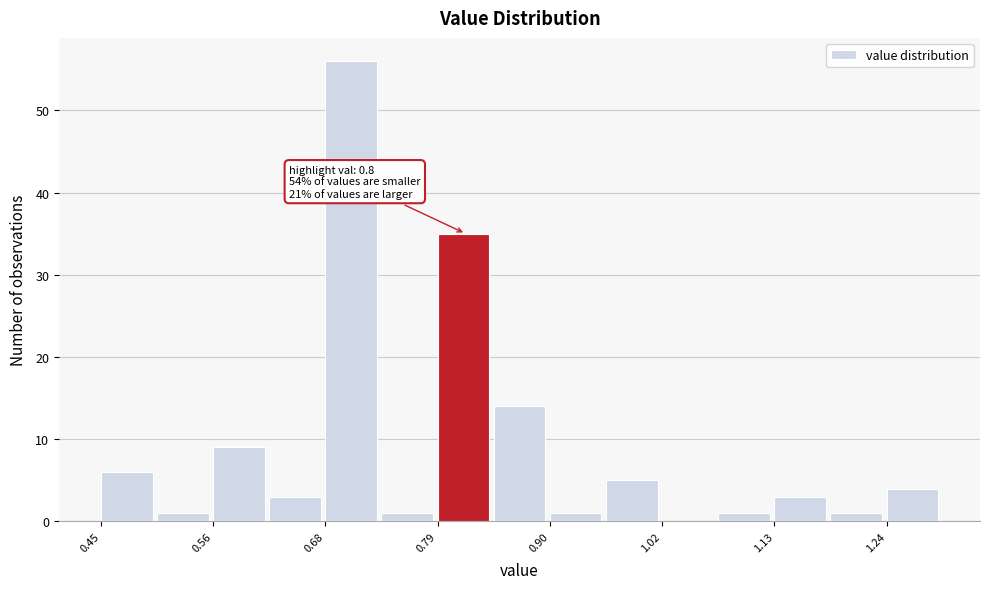

Read against the x-axis, roughly where is the centre of the tallest bar?

0.70